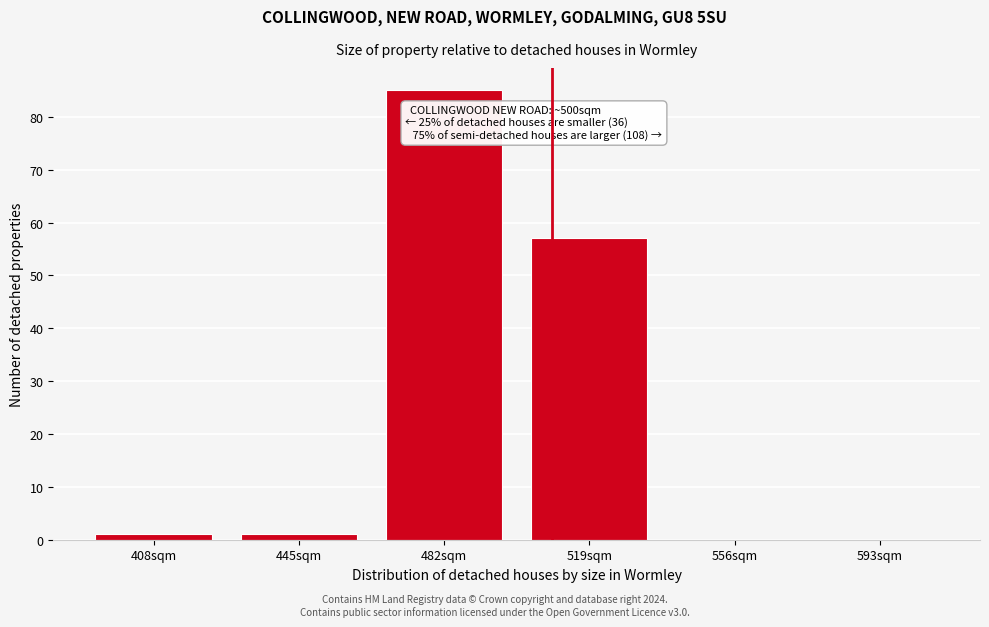

Reading left to right, what are all the values shown in this chart?

408sqm=1	445sqm=1	482sqm=85	519sqm=57	556sqm=0	593sqm=0